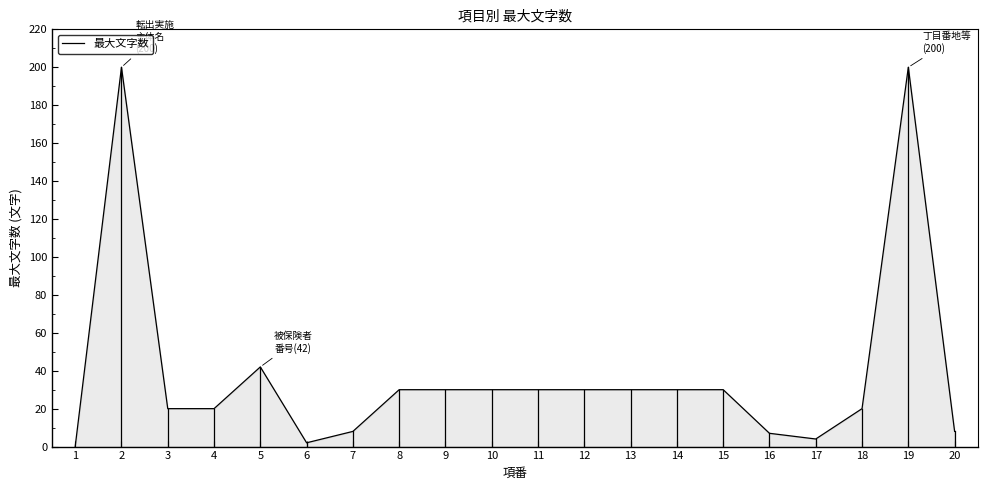

What is the maximum value shown in the chart?

200